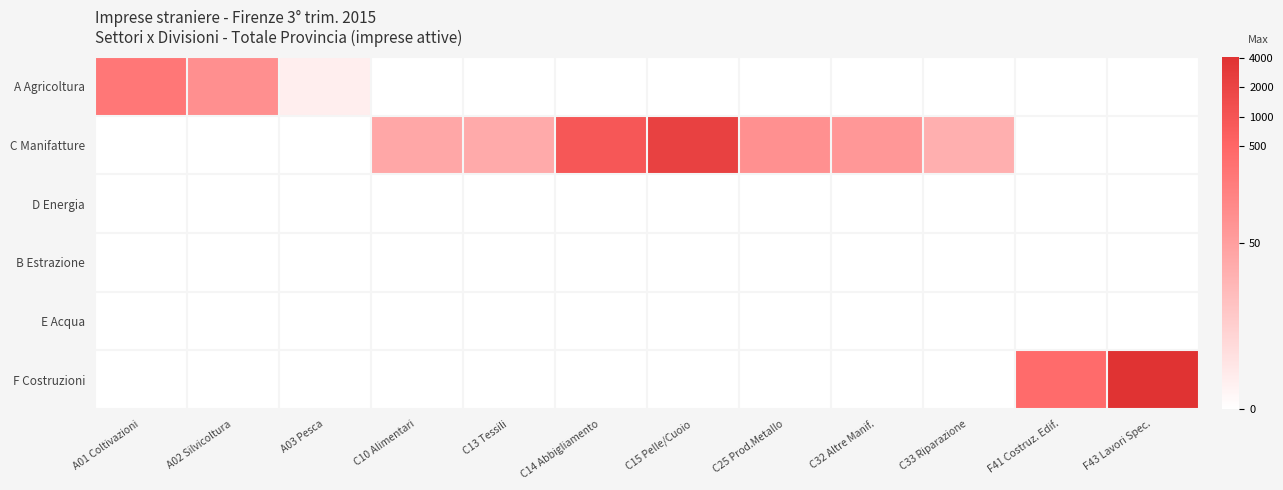

What is the difference between the highest and lowest values at C25 Prod.Metallo?

4.5